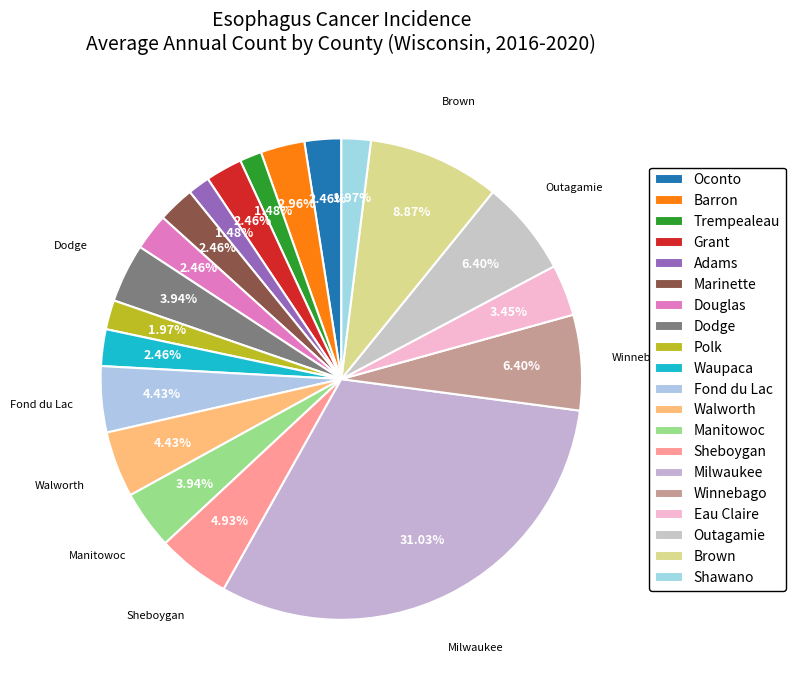

What is the change in value from Trempealeau to Grant?

+2